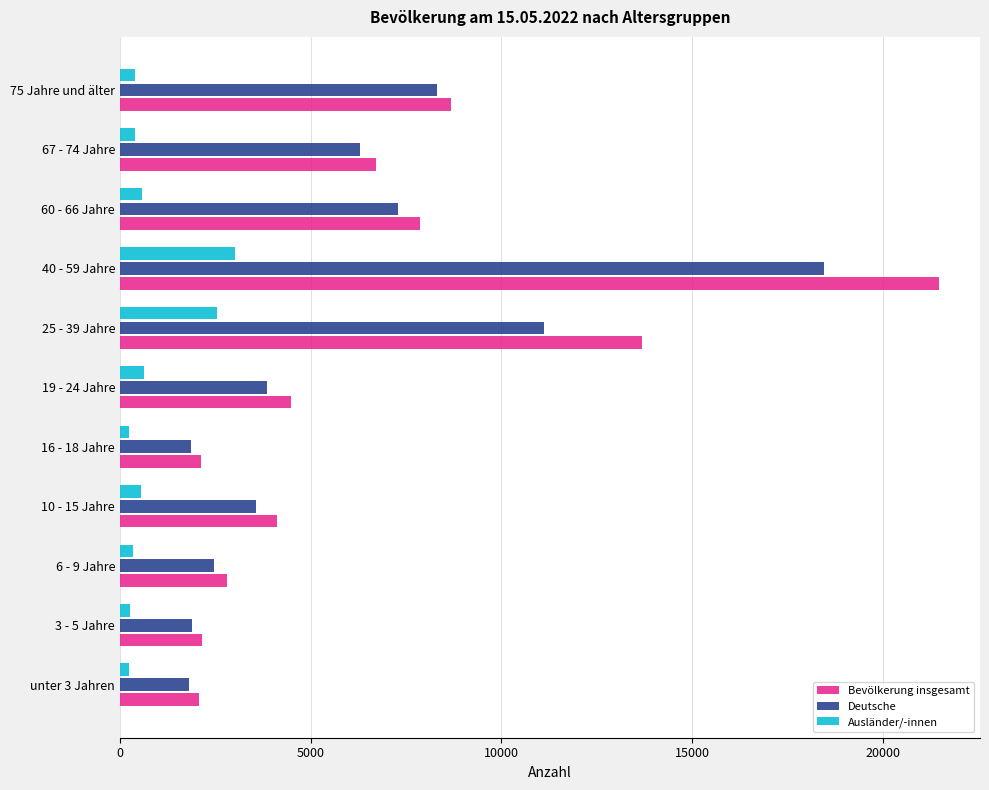

What is the difference between the maximum and second lowest values in the Ausländer/-innen series?

2773